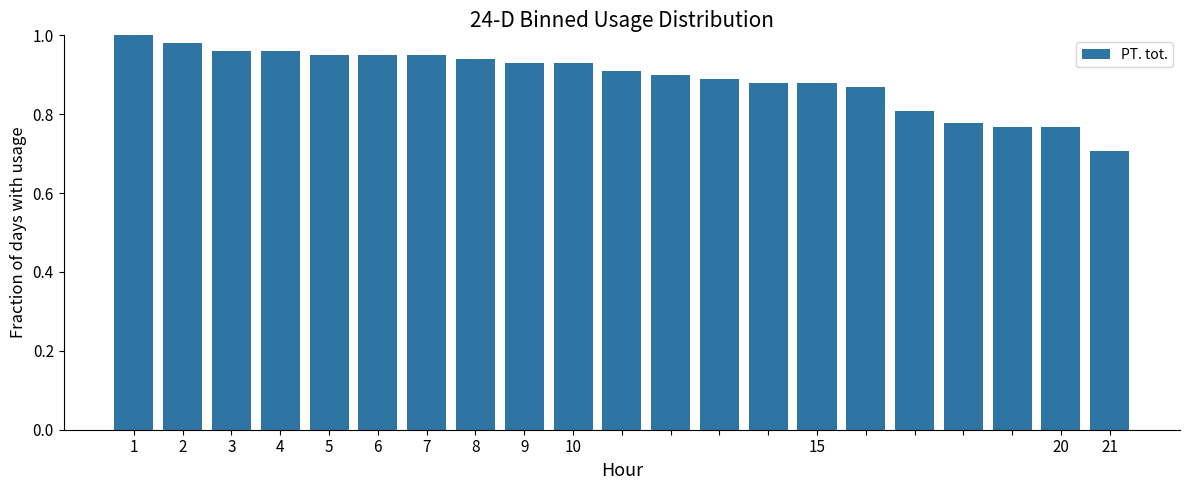

What is the smallest value displayed?

0.7